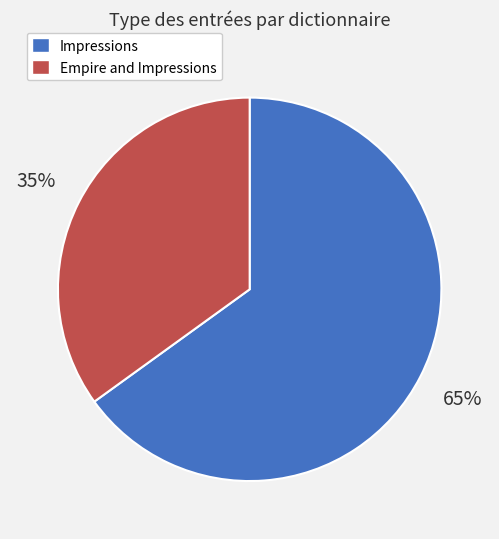

To the nearest percent, what is the difference between the largest and smallest slice percentages?

30%